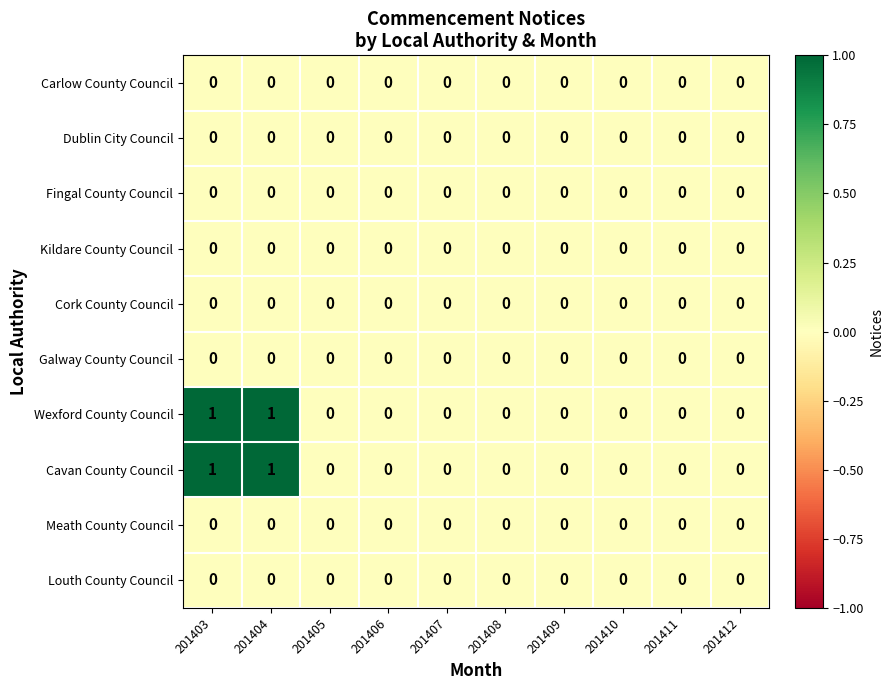

Is it true that Cavan County Council equals 0 at 201405?

True